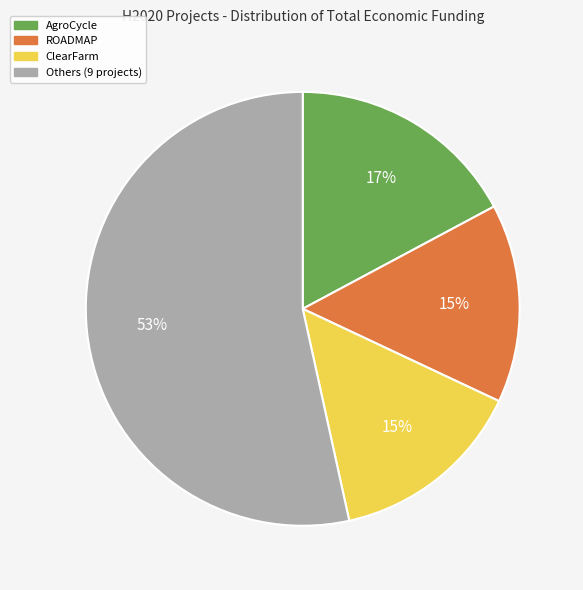

To the nearest percent, what is the combined percentage of ROADMAP and Others (9 projects)?

68%